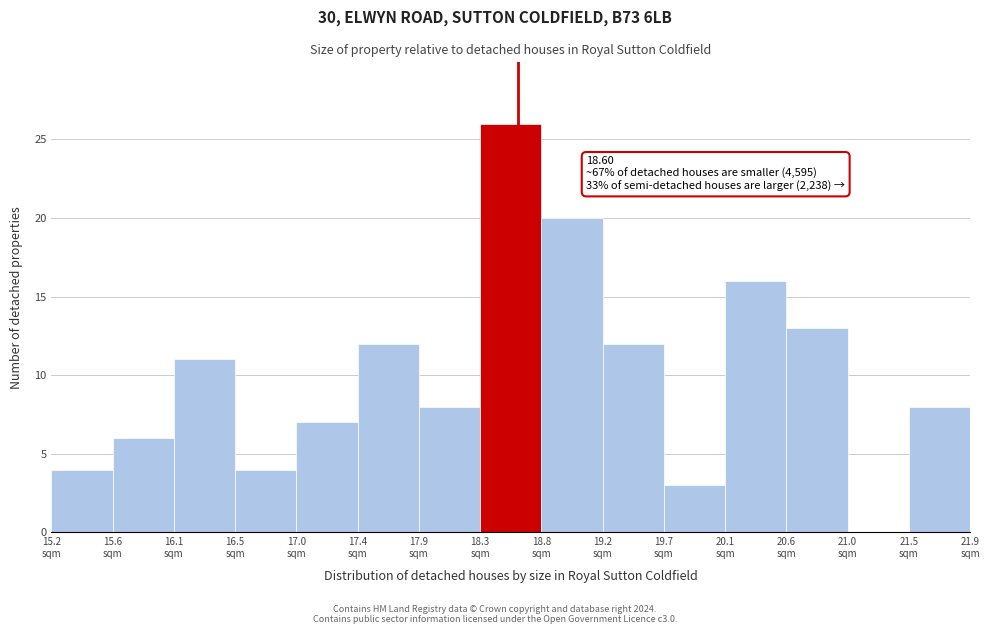

Over which range of the x-axis is the bar tallest?

18.35 to 18.75